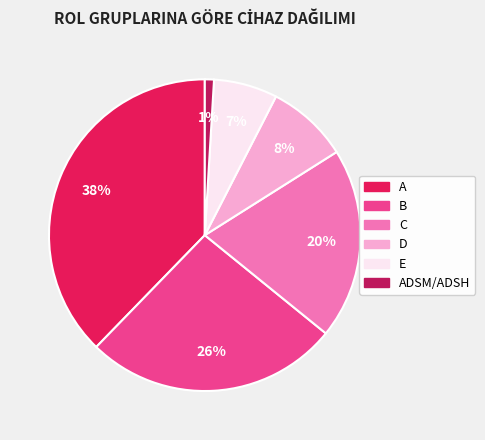

Is there any slice that represents more than half of the pie?

No